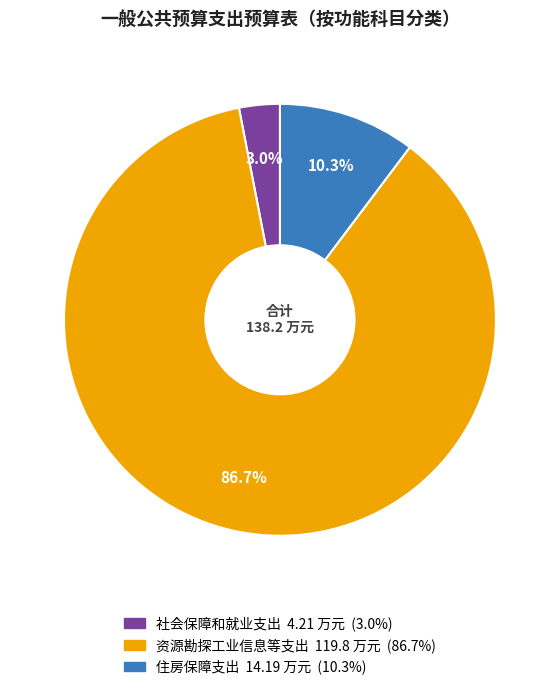

What portion of the pie excludes 资源勘探工业信息等支出?

13.3%